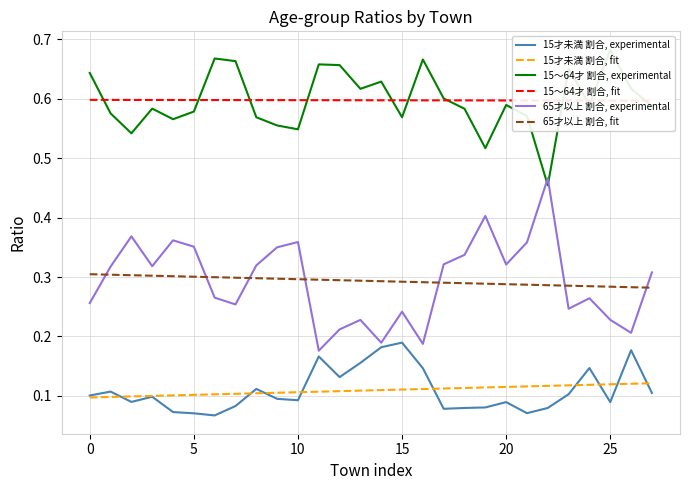

True or false: 65才以上 割合, fit and 15才未満 割合, fit intersect in this chart.

False